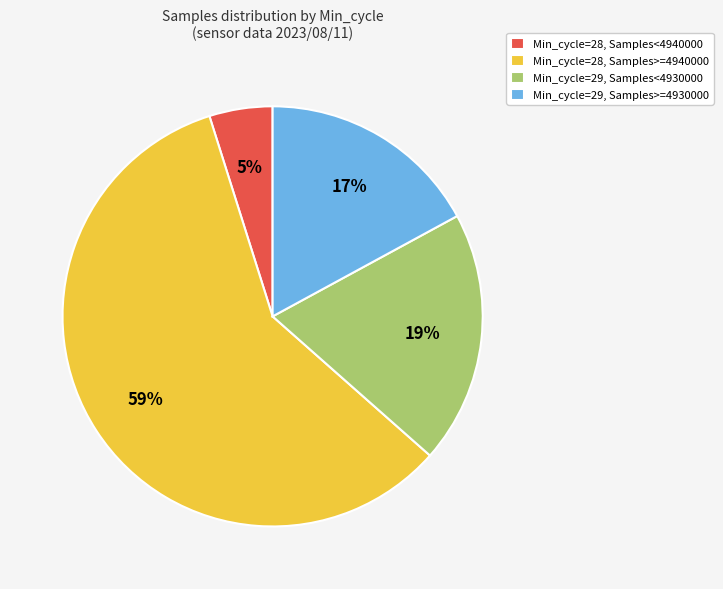

The Min_cycle=29, Samples<4930000 slice represents 26% of the pie. True or false?

False